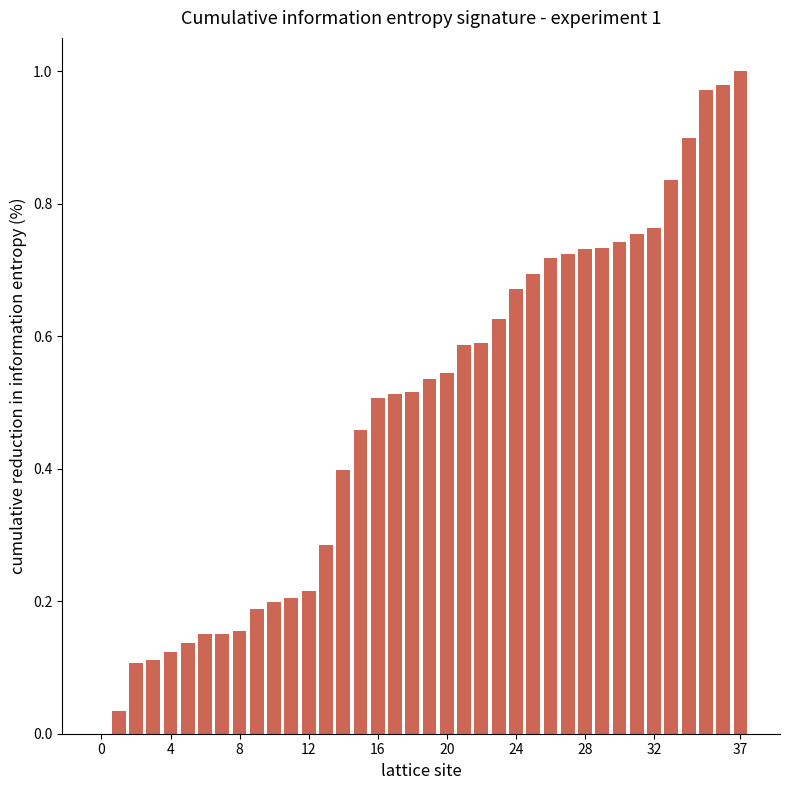

Which label corresponds to the largest value in the chart?

37